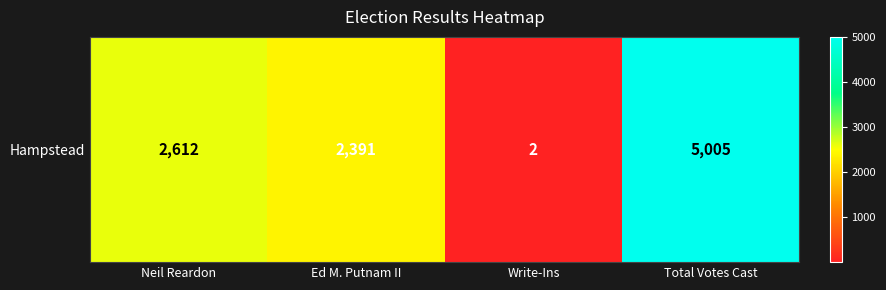

How many data points are above 2612?

1